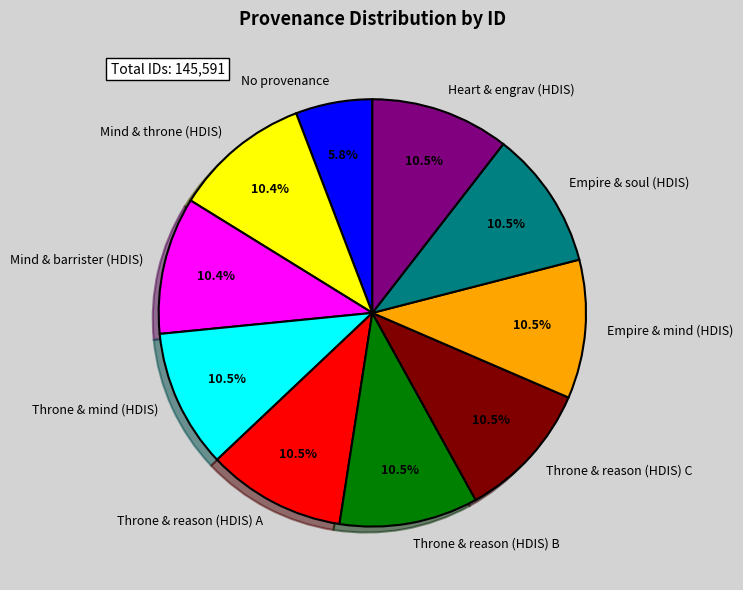

Count the number of slices in the pie.

10